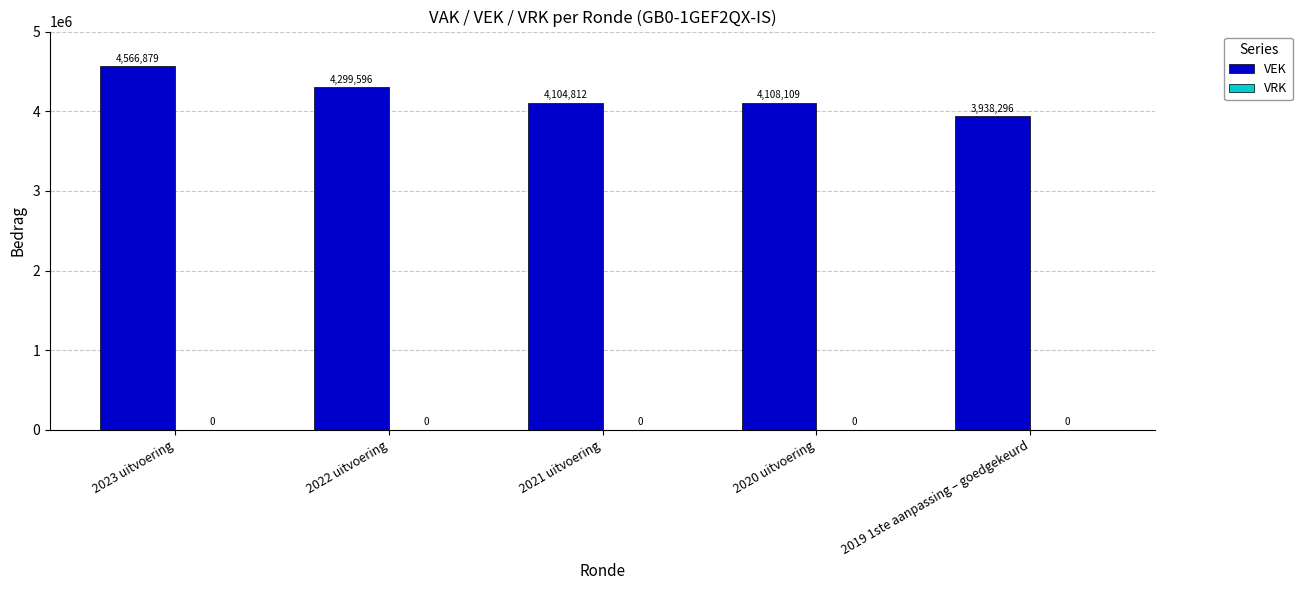

Is it true that the value at 2021 uitvoering is 6414158?

False